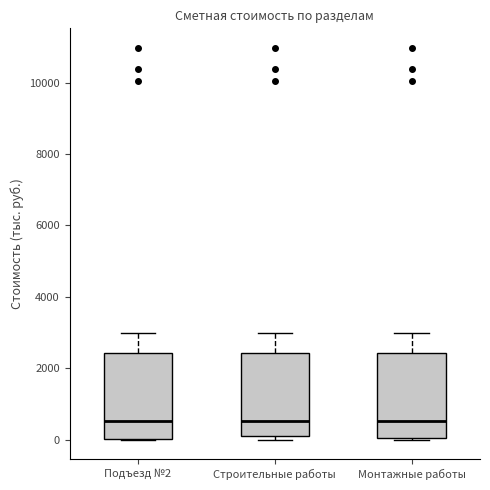

Reading left to right, transcribe this box plot: for each box, give where its median line is, the range the box spans, and where its two whiskers end, as read against the y-axis. The values are not printed on the chart, so give them approximately, as read against the axis.

Подъезд №2: median 600, box 0 to 2400, whiskers 0 to 3000
Строительные работы: median 600, box 0 to 2400, whiskers 0 (just below the box's lower edge) to 3000
Монтажные работы: median 600, box 0 to 2400, whiskers 0 to 3000